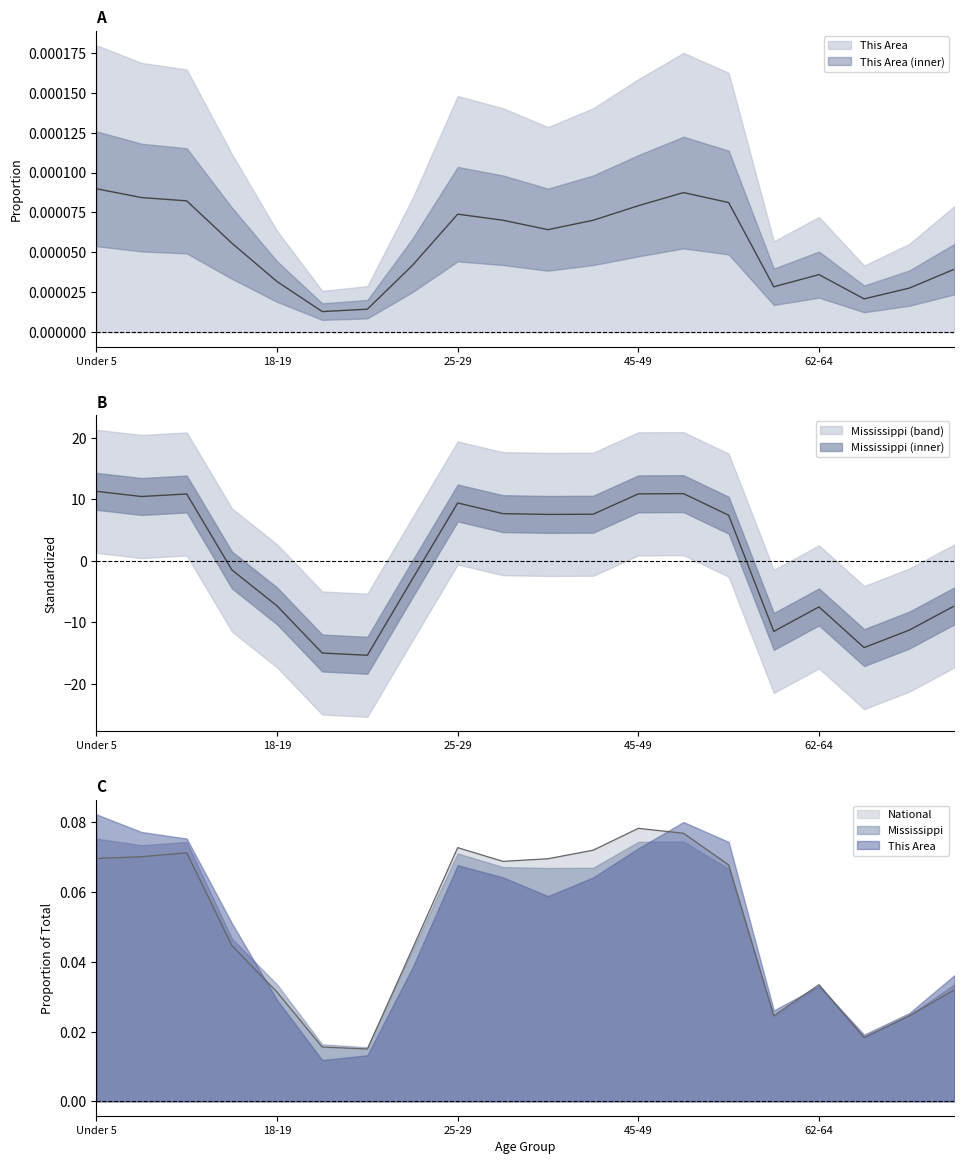

At which label does National reach its minimum?

21